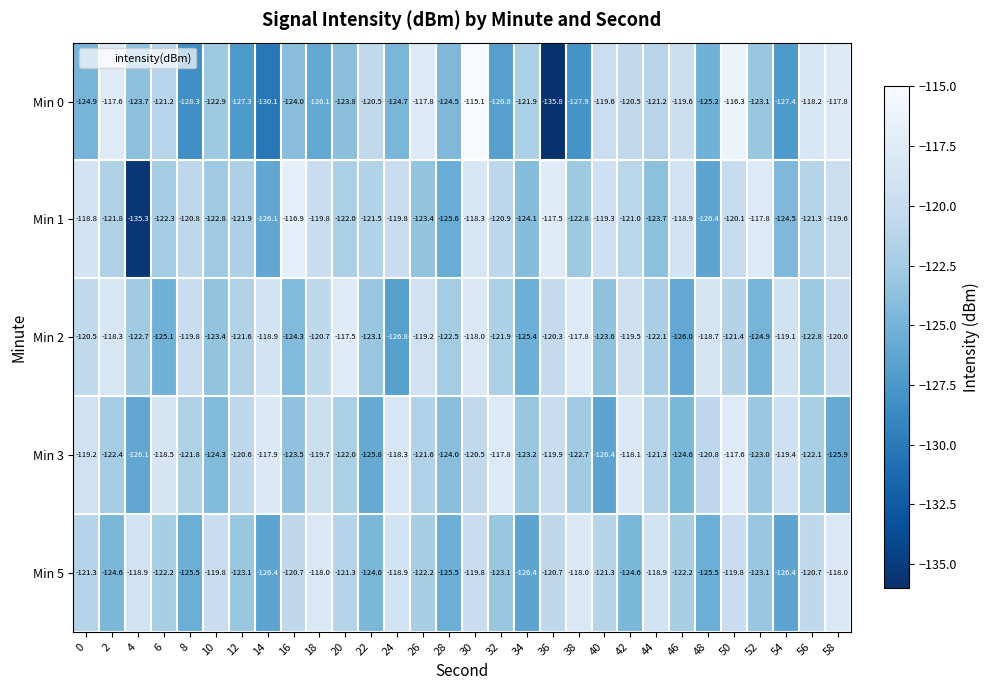

At which label does Min 5 first exceed -121?

4